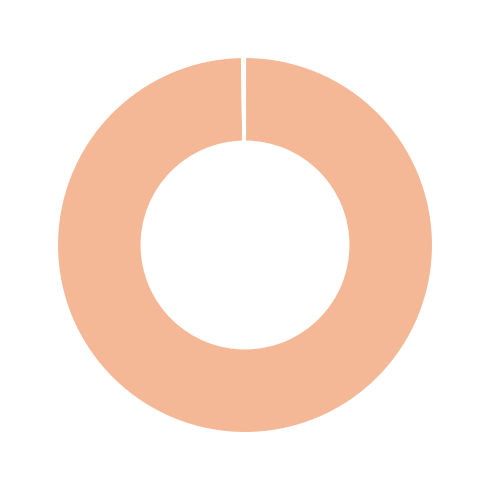

Does any single category account for the majority?

Yes